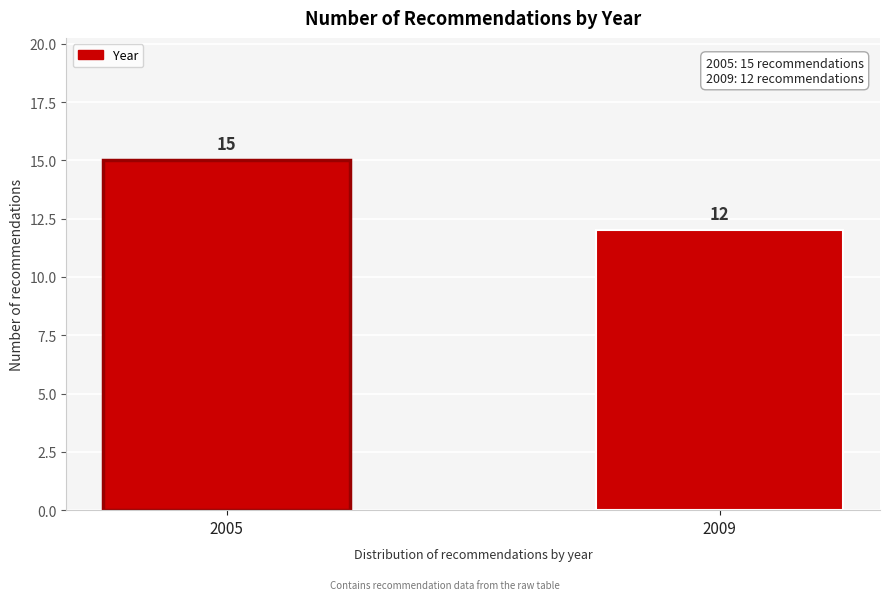

Reading left to right, what are all the values shown in this chart?

15	12